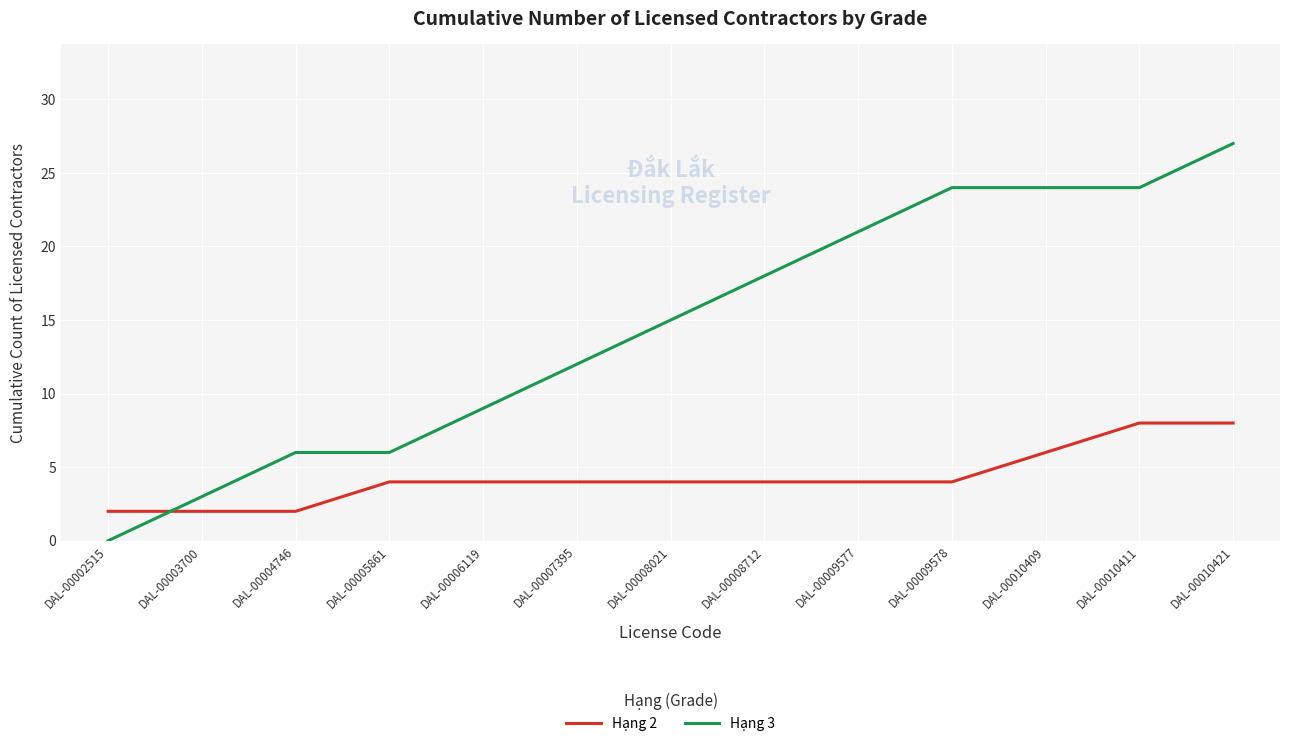

At DAL-00005861, list the series in order from largest to smallest.

Hạng 3, Hạng 2